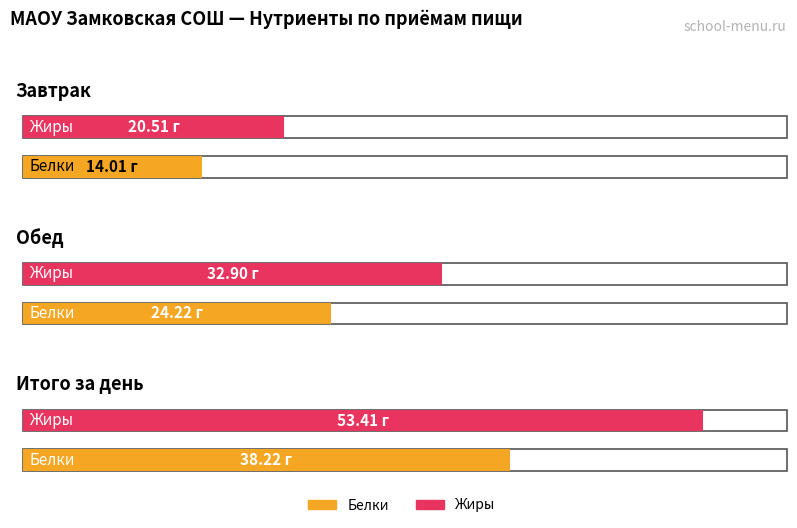

Does the chart contain stacked bars?

No